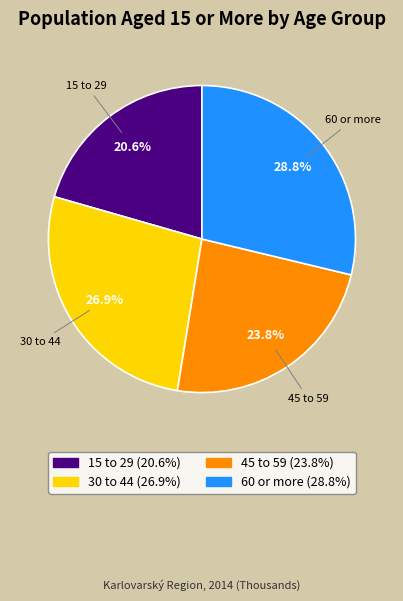

Does 15 to 29 represent more than half of the total?

No